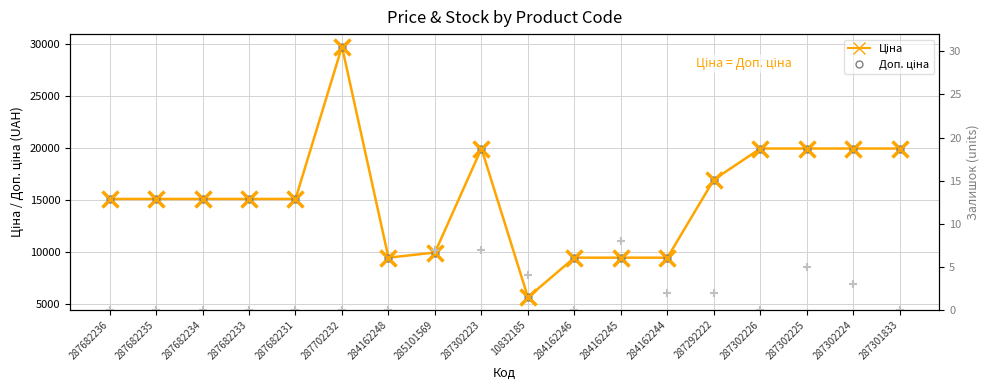

What is the total value across all series at 287682236?

30240.0